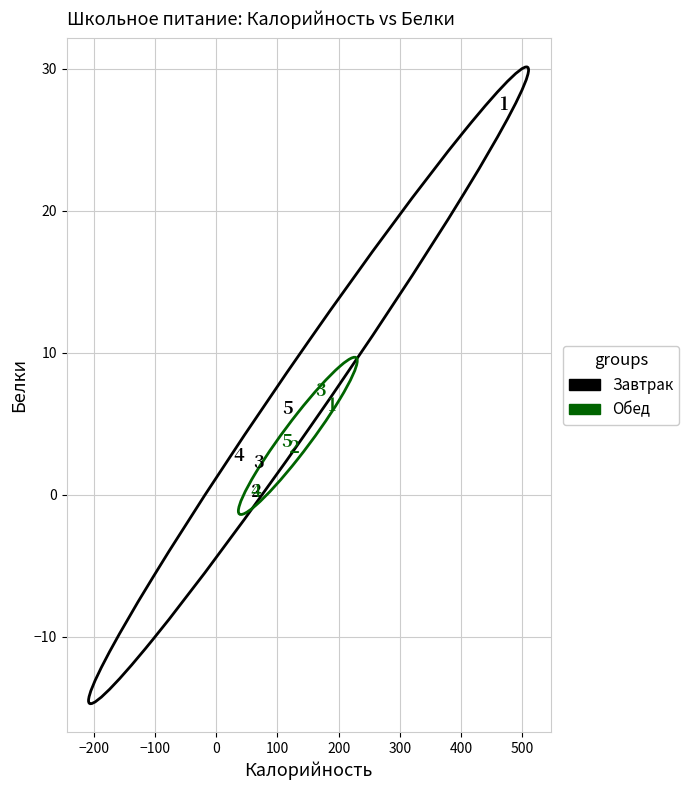

Which series has the largest Y range (max minus min)?

Завтрак